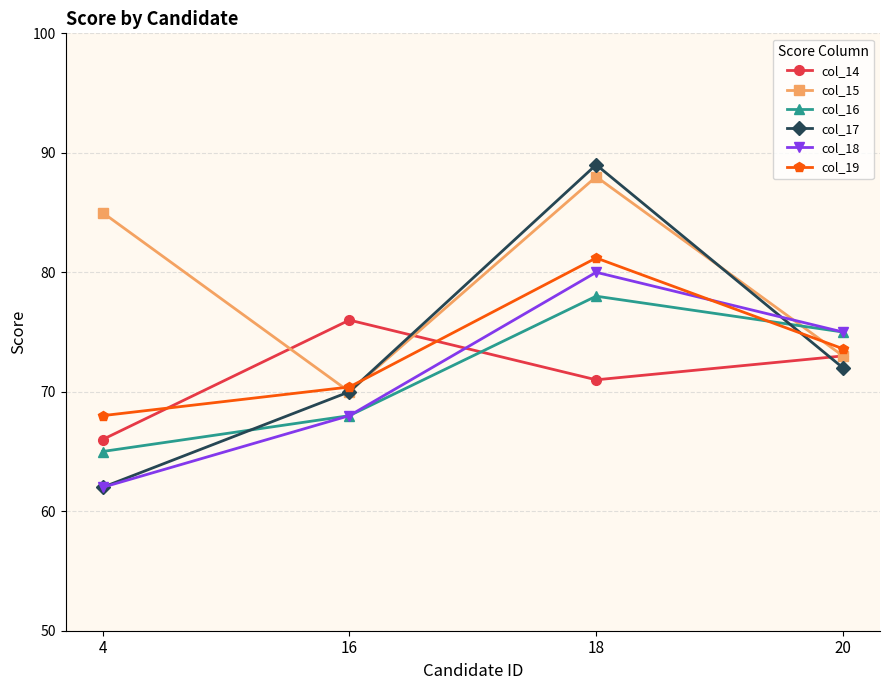

Count the col_16 values in the range 68 to 78.

3